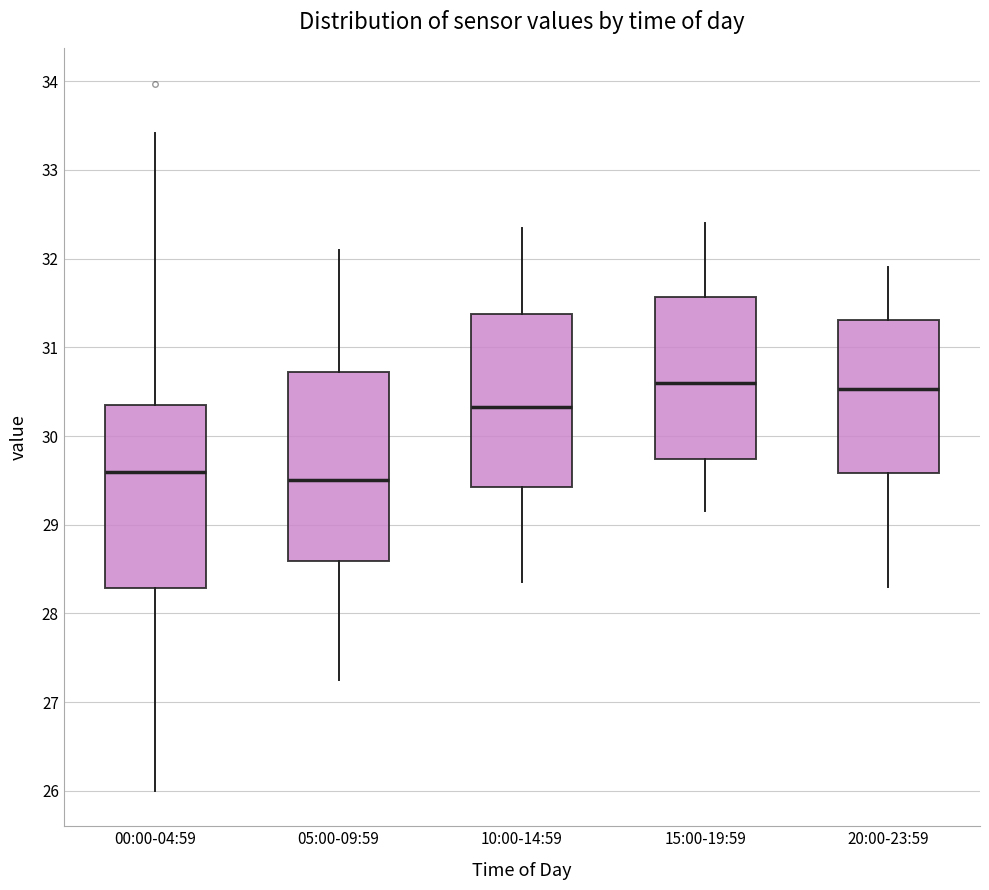

Reading left to right, read every box against the y-axis: the position of its median line, the range the box covers, and the ends of its whiskers. The values are not printed on the chart, so give them approximately, as read against the axis.

00:00-04:59: median 29.6, box 28.3 to 30.3, whiskers 26.0 to 33.4
05:00-09:59: median 29.5, box 28.6 to 30.7, whiskers 27.3 to 32.1
10:00-14:59: median 30.3, box 29.4 to 31.4, whiskers 28.4 to 32.4
15:00-19:59: median 30.6, box 29.7 to 31.6, whiskers 29.2 to 32.4
20:00-23:59: median 30.5, box 29.6 to 31.3, whiskers 28.3 to 31.9